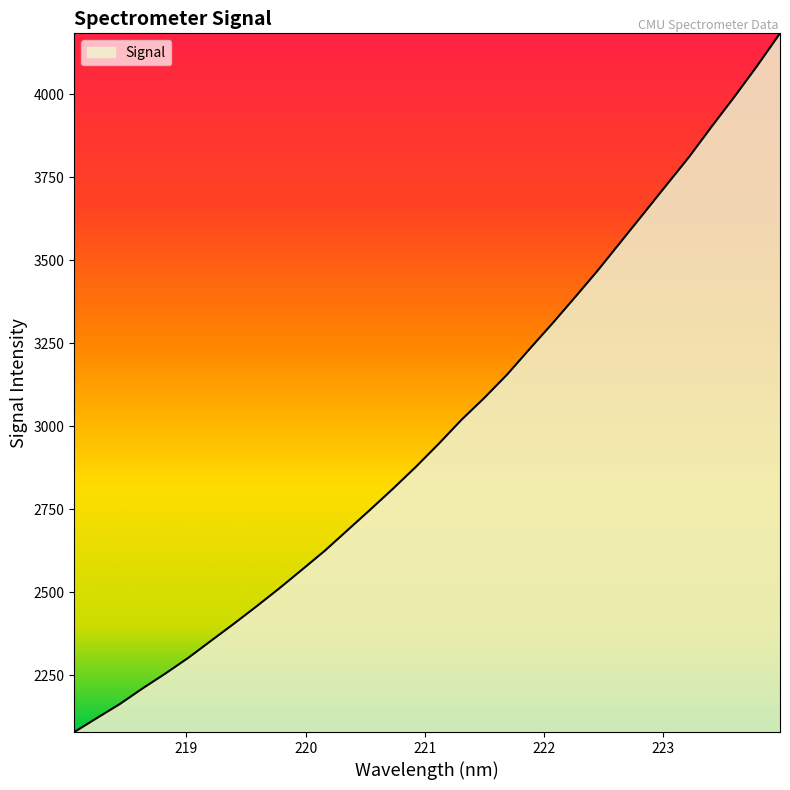

What is the smallest value displayed?

2078.8